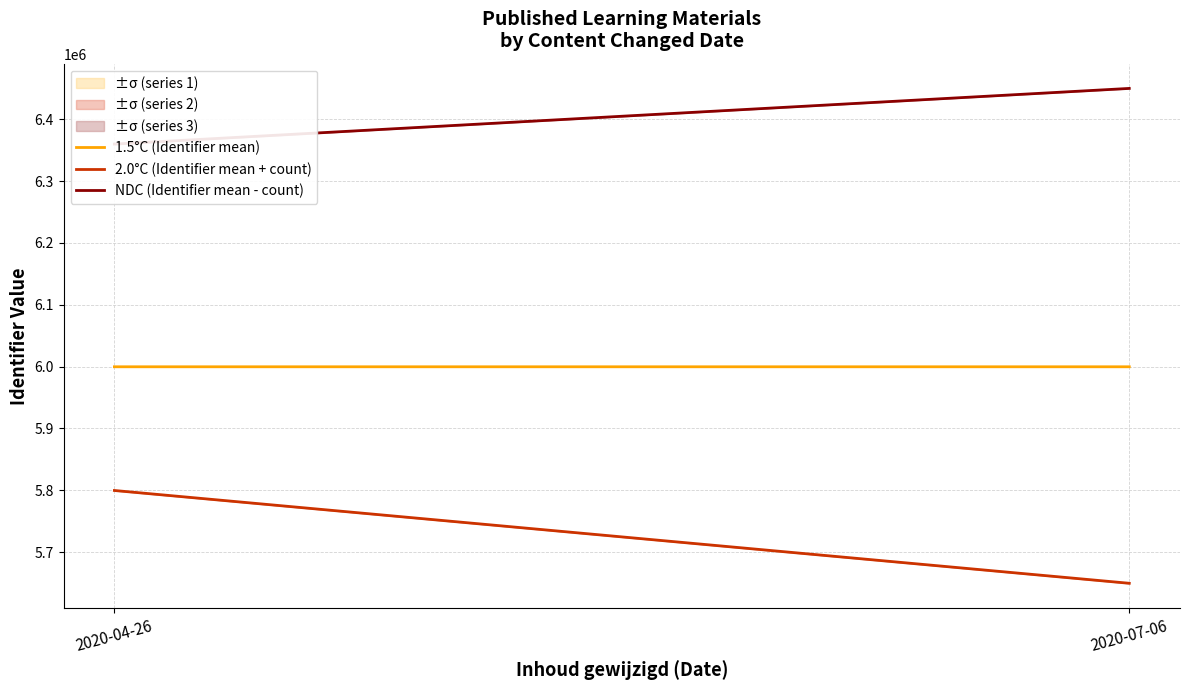

How many data points in 2.0°C (Identifier mean + count) are less than 5799767?

1